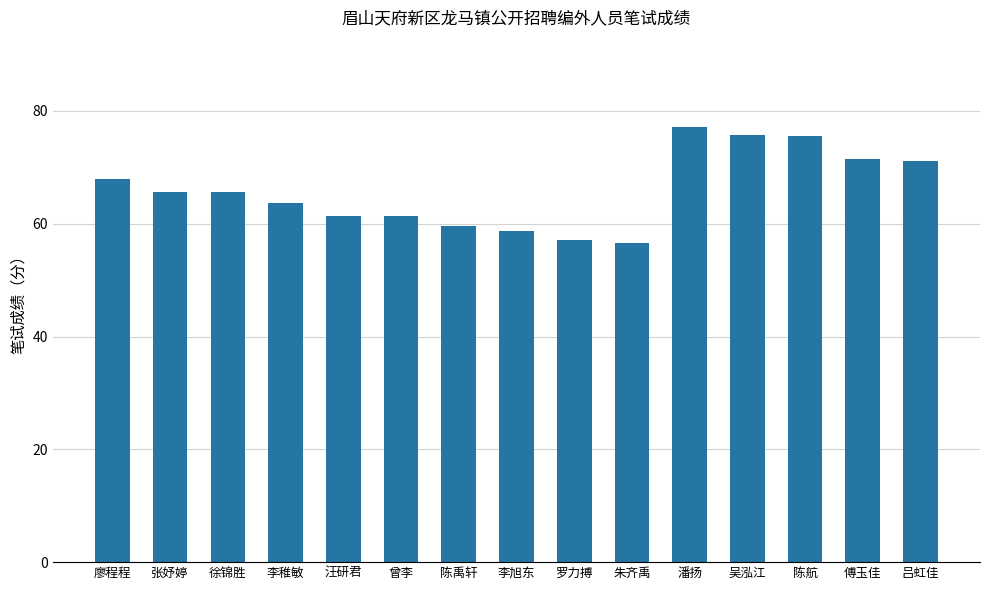

Is it true that the value at 吕虹佳 is 103.0?

False